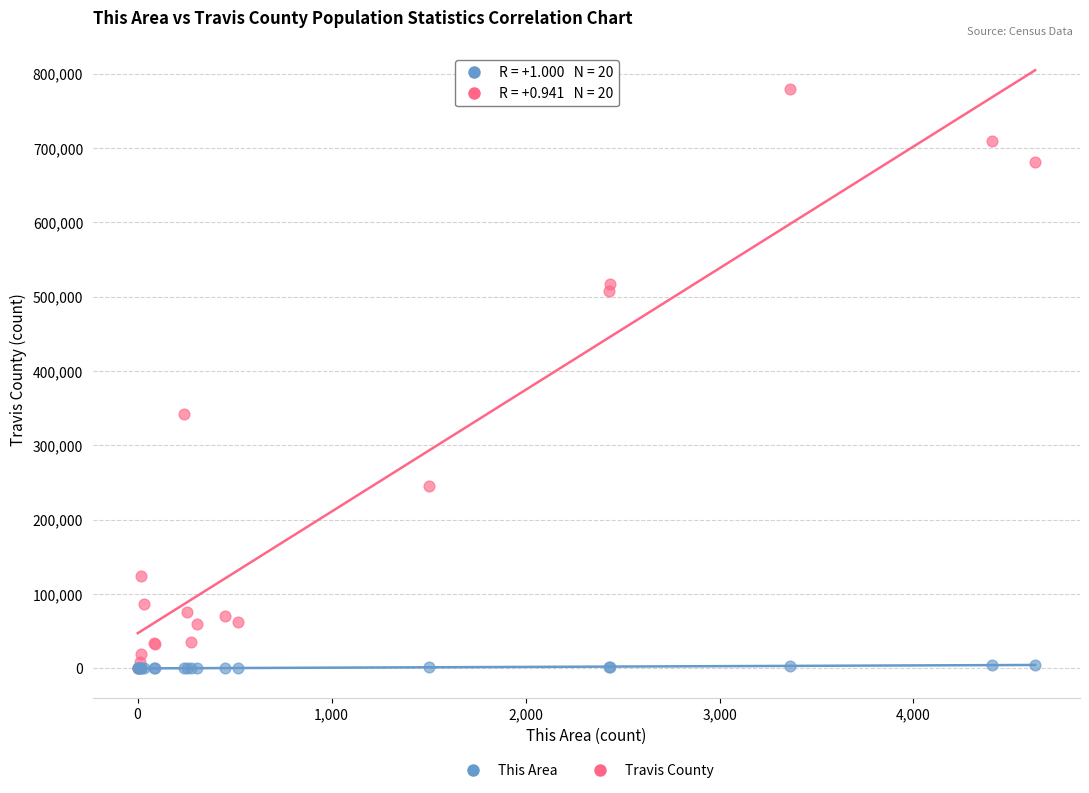

Across all series, what Y value is closest to 389615?

342766